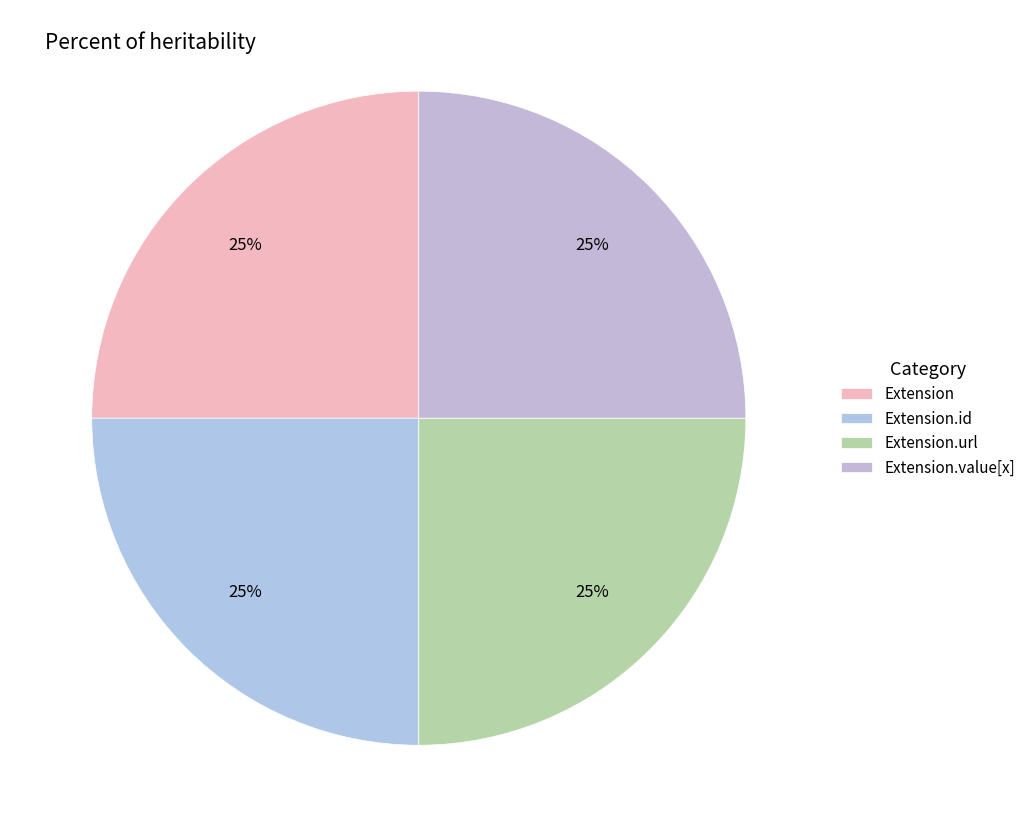

How many slices are in this pie chart?

4